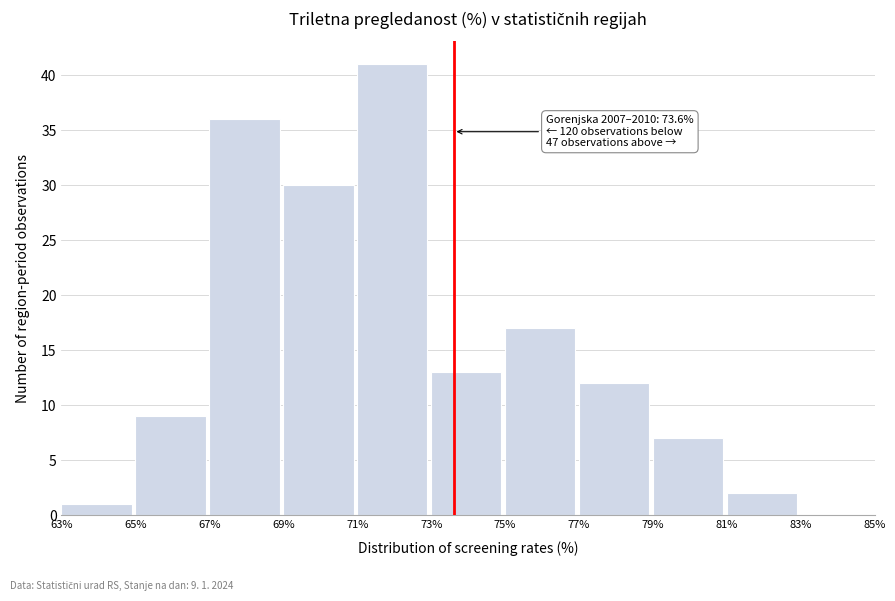

Which range on the x-axis has the tallest bar?

71% to 73%